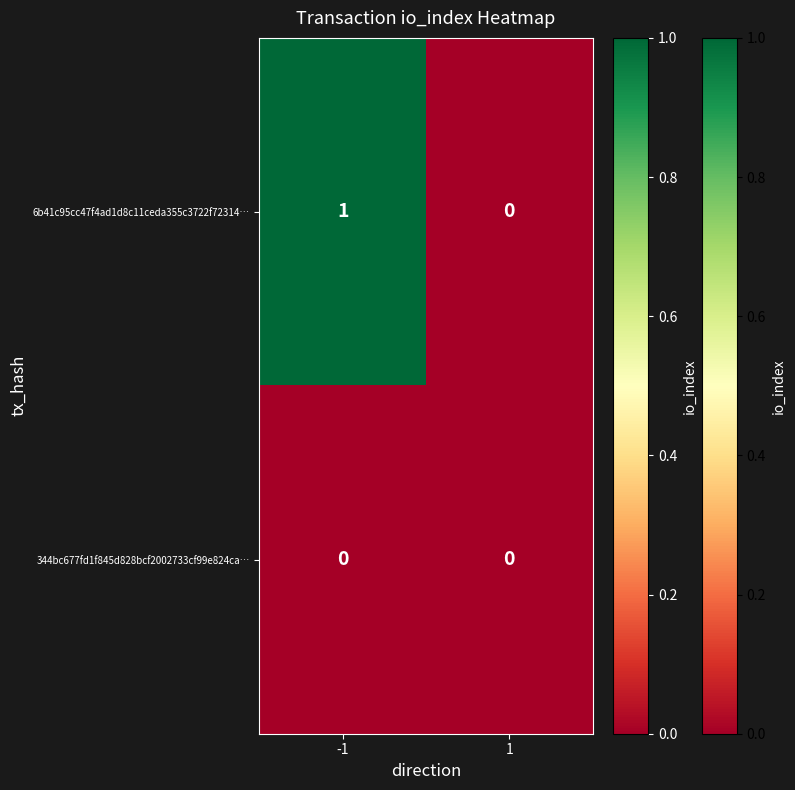

Is it true that 6b41c95cc47f4ad1d8c11ceda355c3722f72314… equals 0 at -1?

False